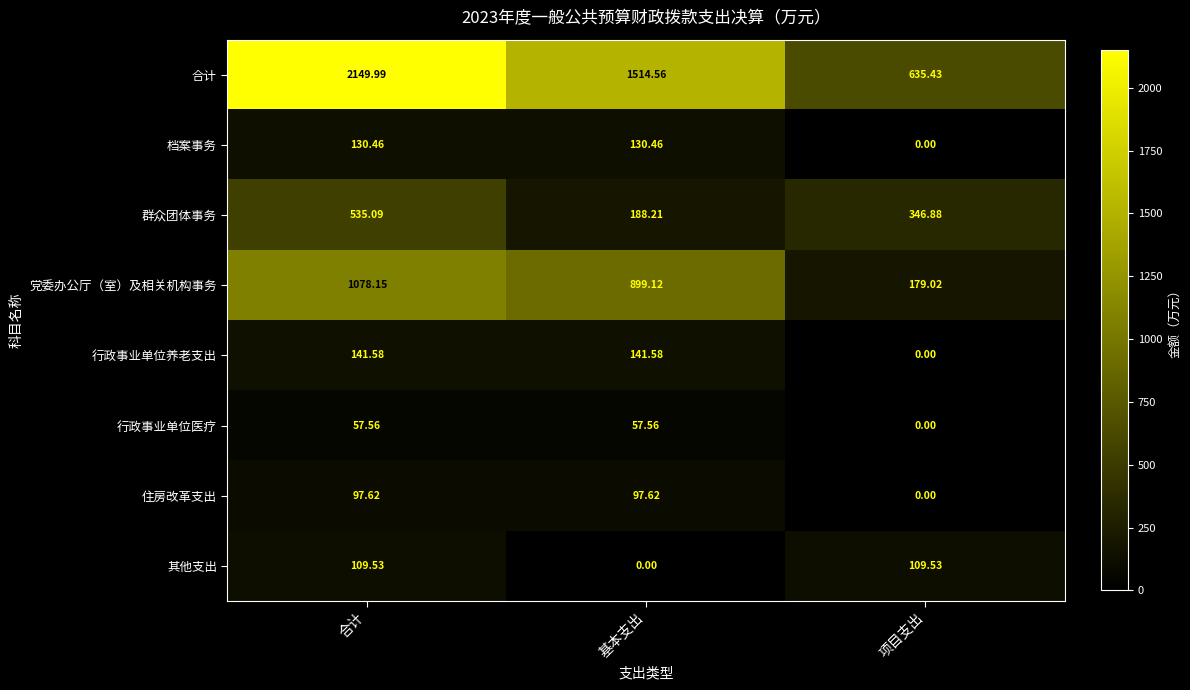

At which category is the sum across all series the highest?

合计